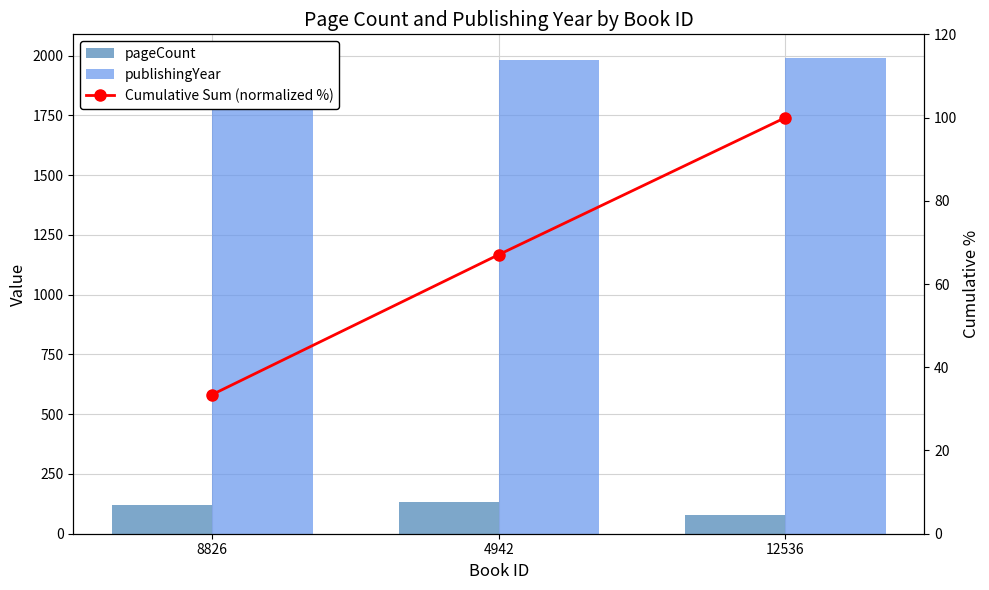

What is the sum of the pageCount values at 8826 and 12536?

200.0